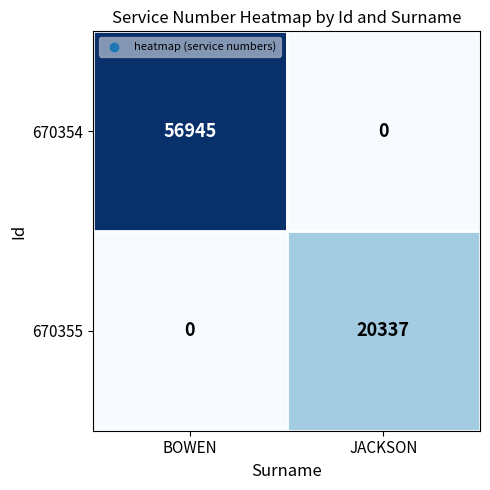

What is the greatest value displayed?

56945